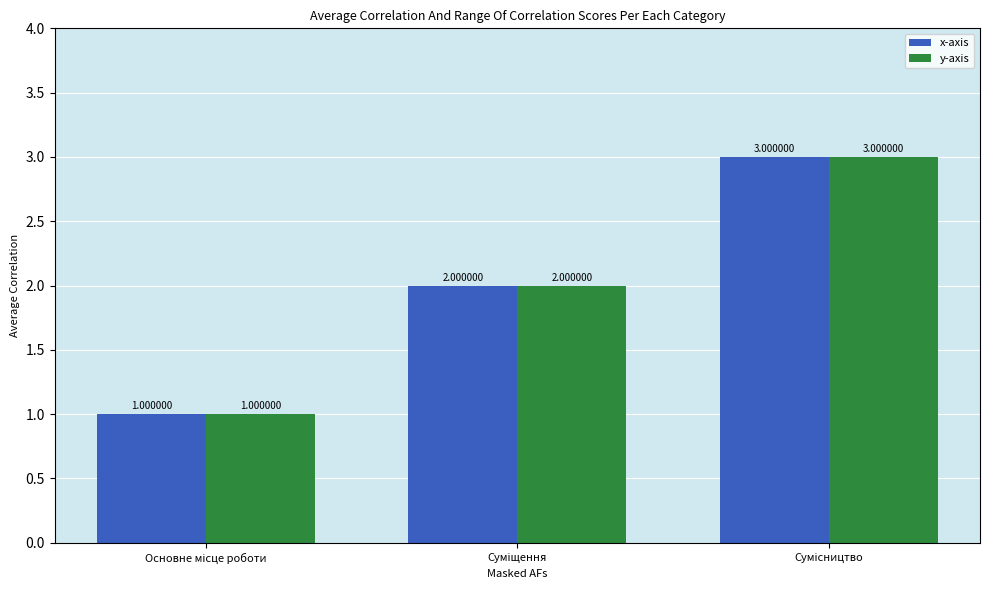

What is the difference between the second highest and minimum values in the x-axis series?

1